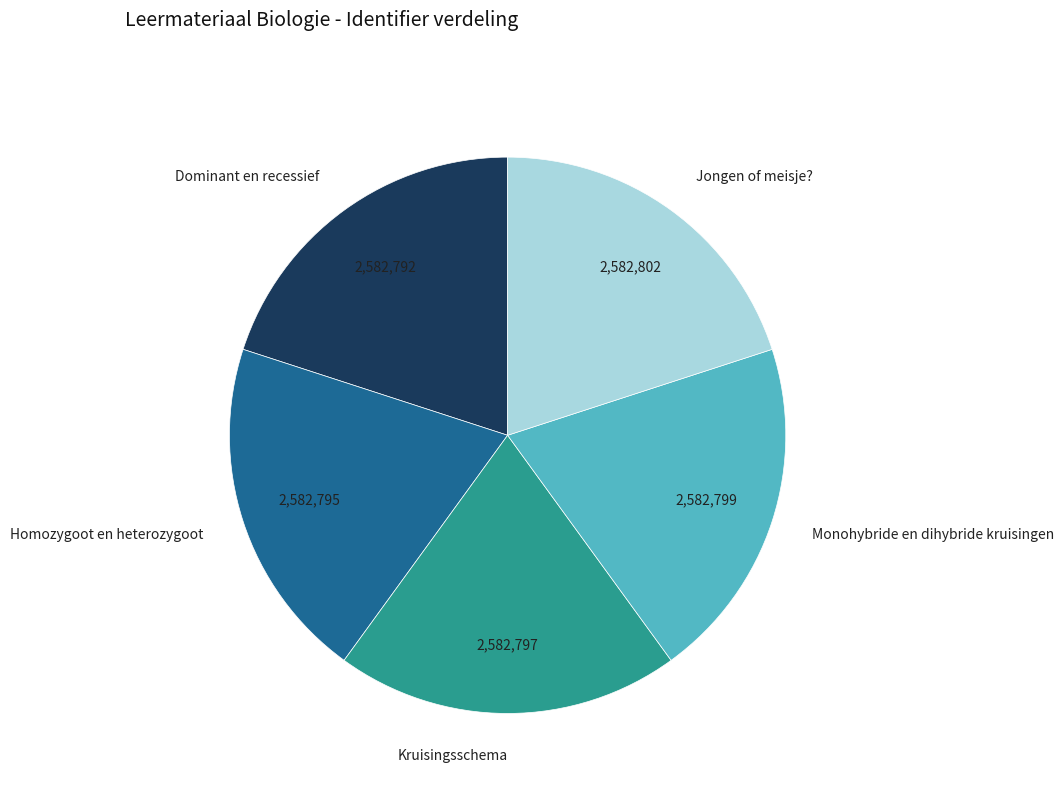

Combined, do Monohybride en dihybride kruisingen and Kruisingsschema account for over 50%?

No